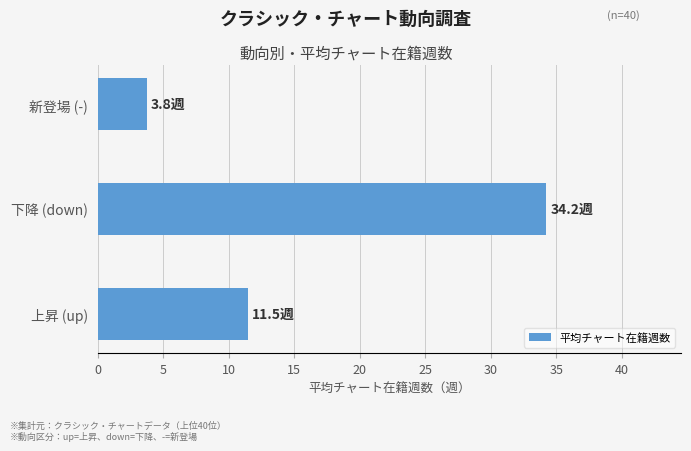

What is the difference between the maximum and minimum values?

30.5